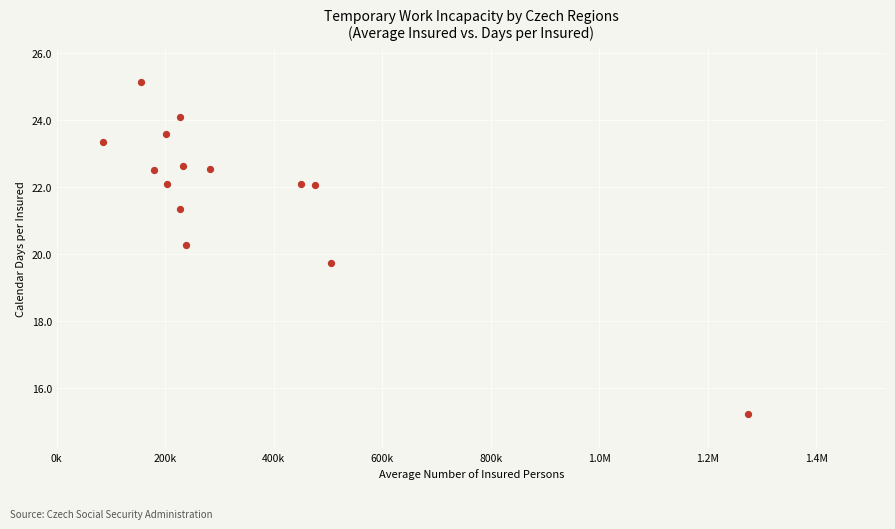

What is the range of Y values (max minus min)?

9.9